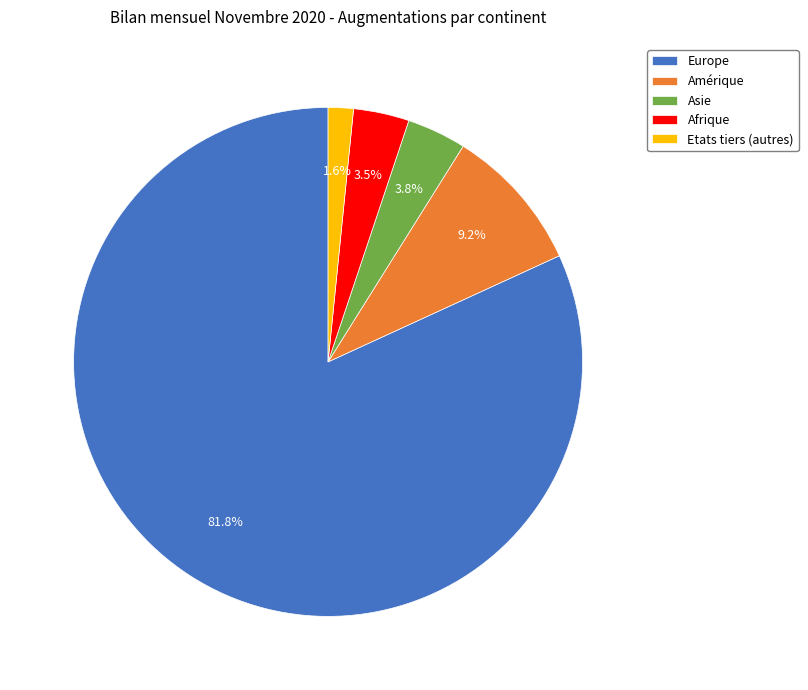

Combined, what portion of the pie is Amérique and Etats tiers (autres)?

10.8%